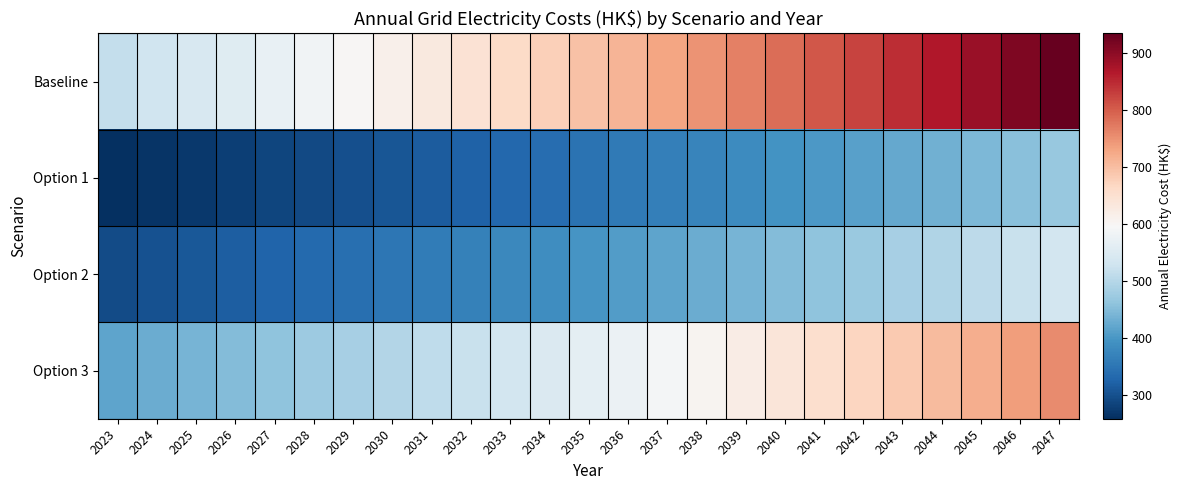

At how many categories does at least one series exceed 801?

7